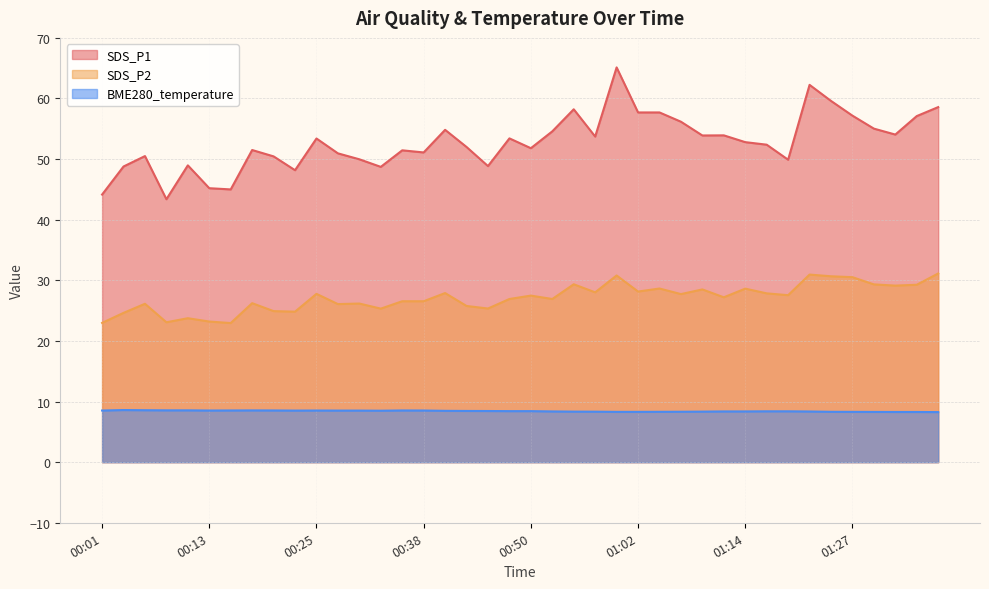

List the labels in order of SDS_P2 value, largest first.

01:37, 01:22, 01:00, 01:24, 01:27, 00:55, 01:29, 01:34, 01:32, 01:05, 01:14, 01:09, 01:02, 00:57, 00:40, 01:17, 00:25, 01:07, 01:19, 00:50, 01:12, 00:47, 00:52, 00:35, 00:38, 00:18, 00:30, 00:06, 00:28, 00:42, 00:45, 00:33, 00:20, 00:23, 00:03, 00:11, 00:13, 00:08, 00:01, 00:16